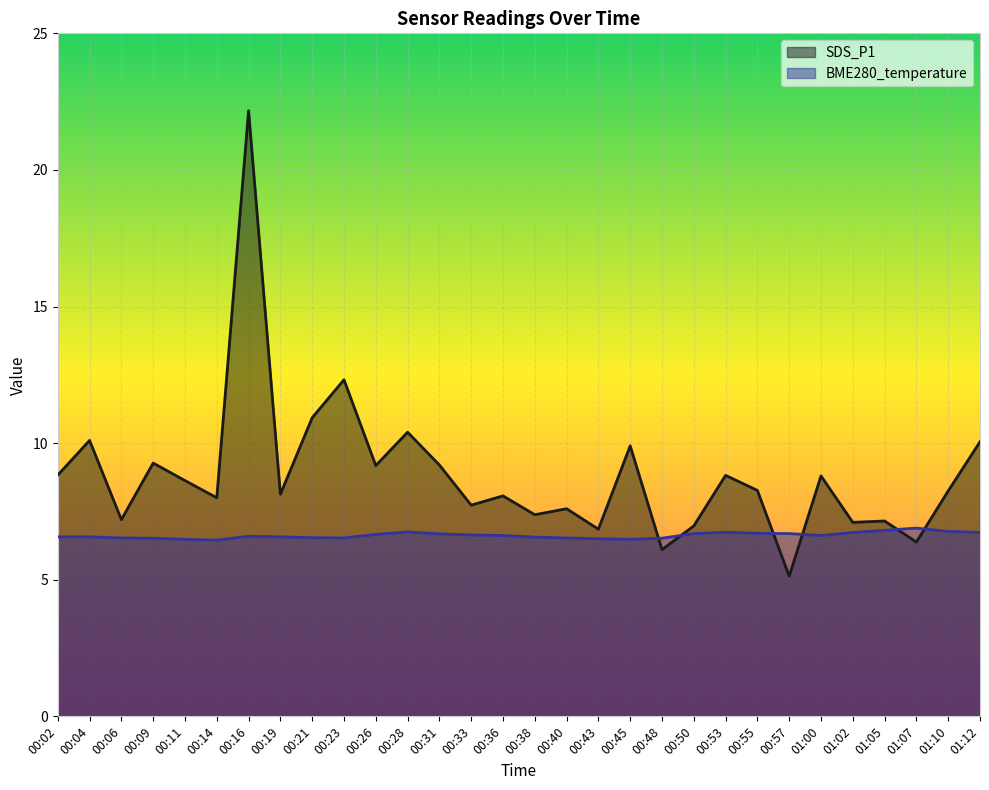

True or false: SDS_P1 has more than 1 interior local peaks.

True